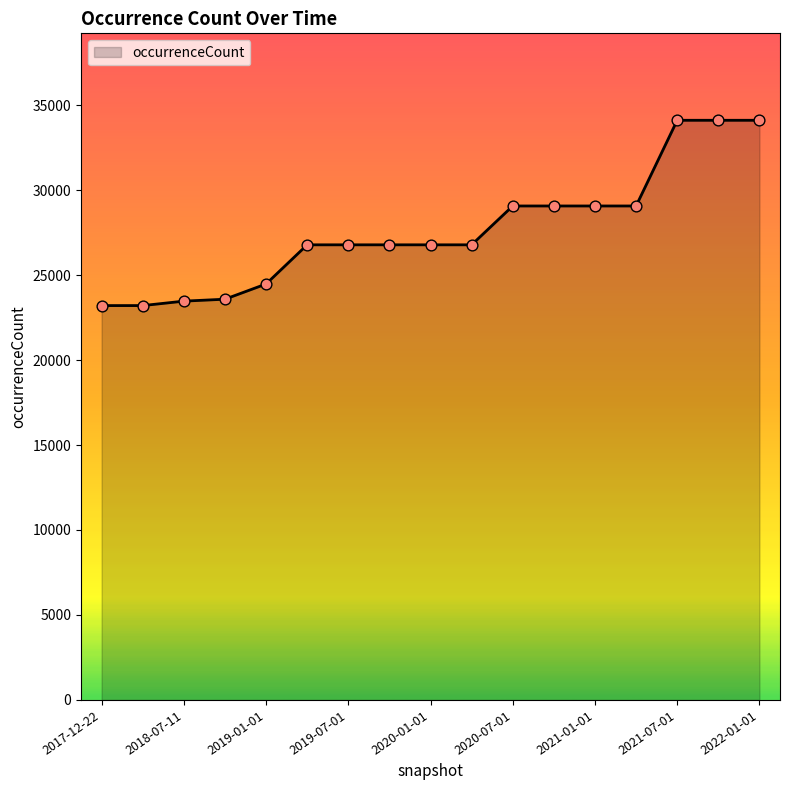

What is the minimum value shown in the chart?

23204